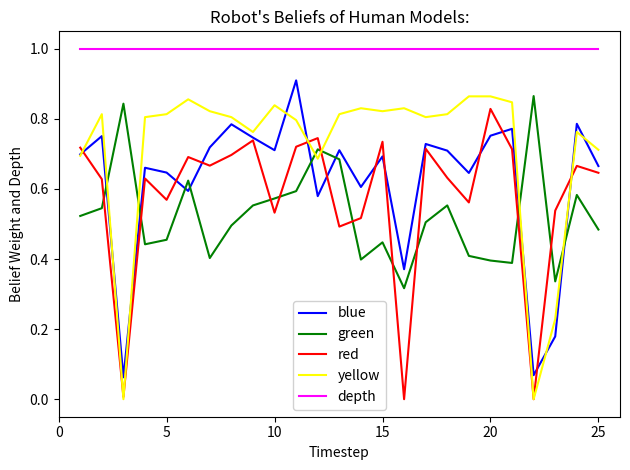

What is the maximum value shown in the chart?

1.0